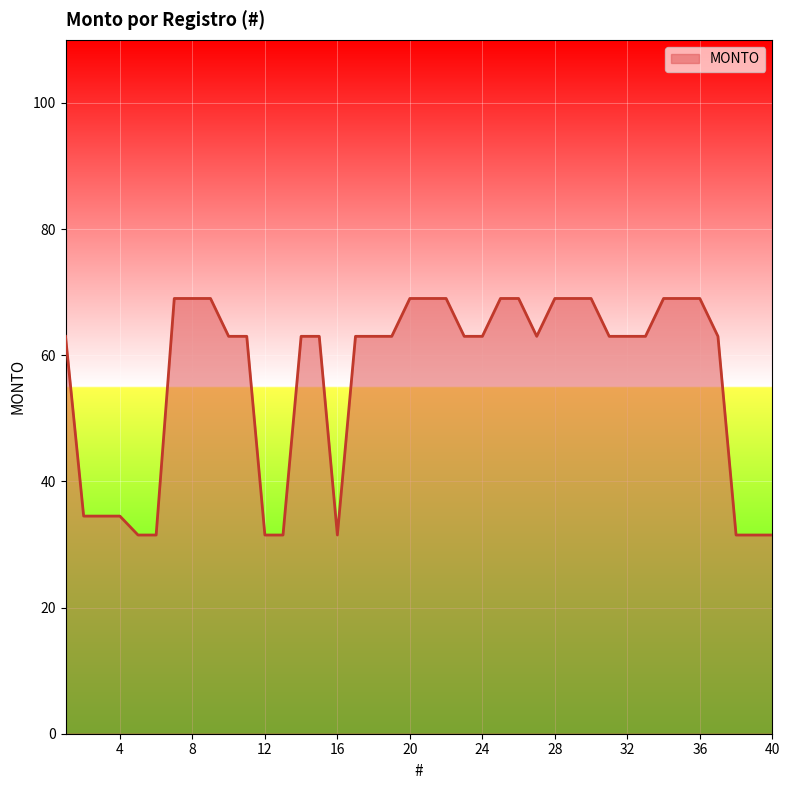

What is the difference between the maximum and minimum values?

37.5